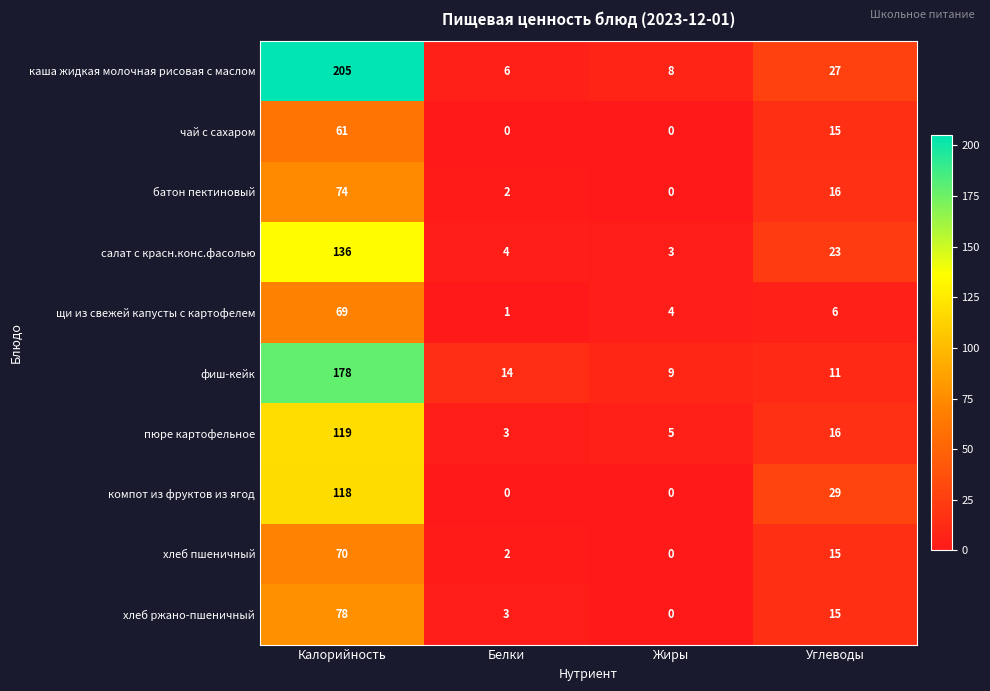

How many data points in хлеб пшеничный are less than 15?

2